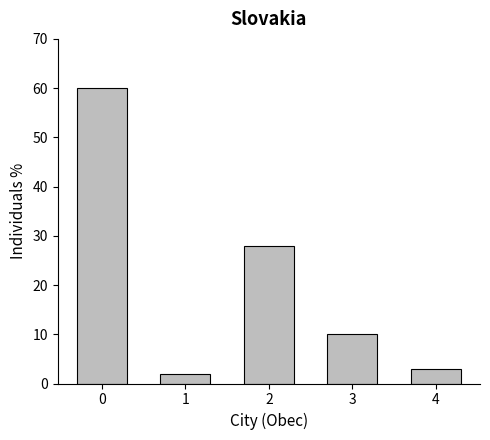

What is the sum of all values?

103